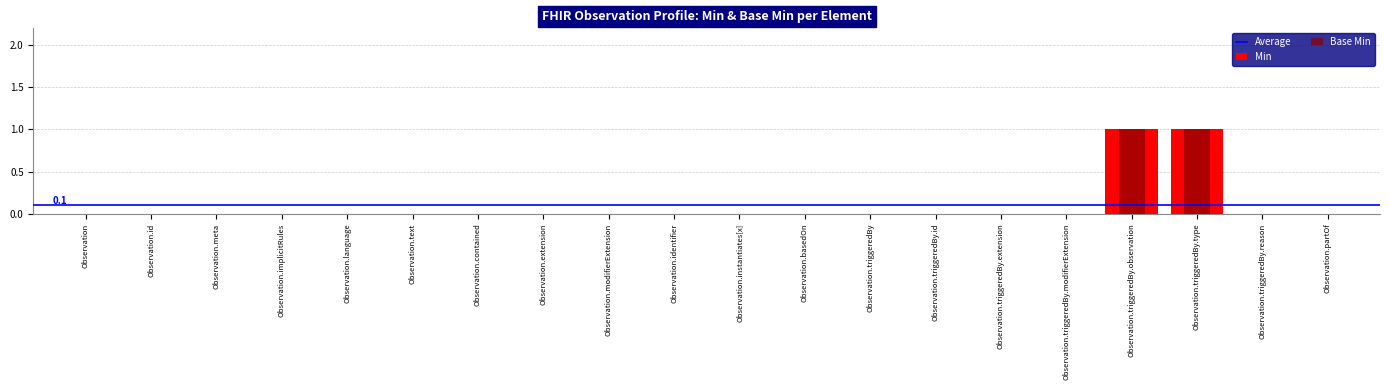

How many categories are shown in the chart?

20